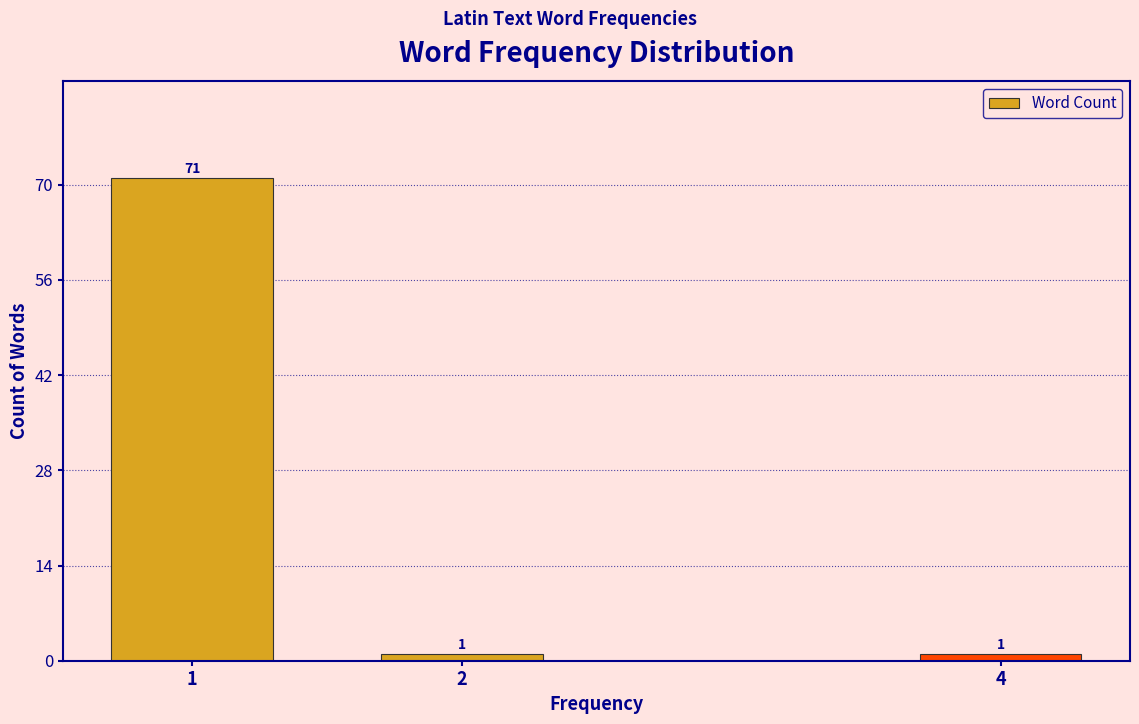

Reading left to right, extract all data points from this chart.

71	1	1